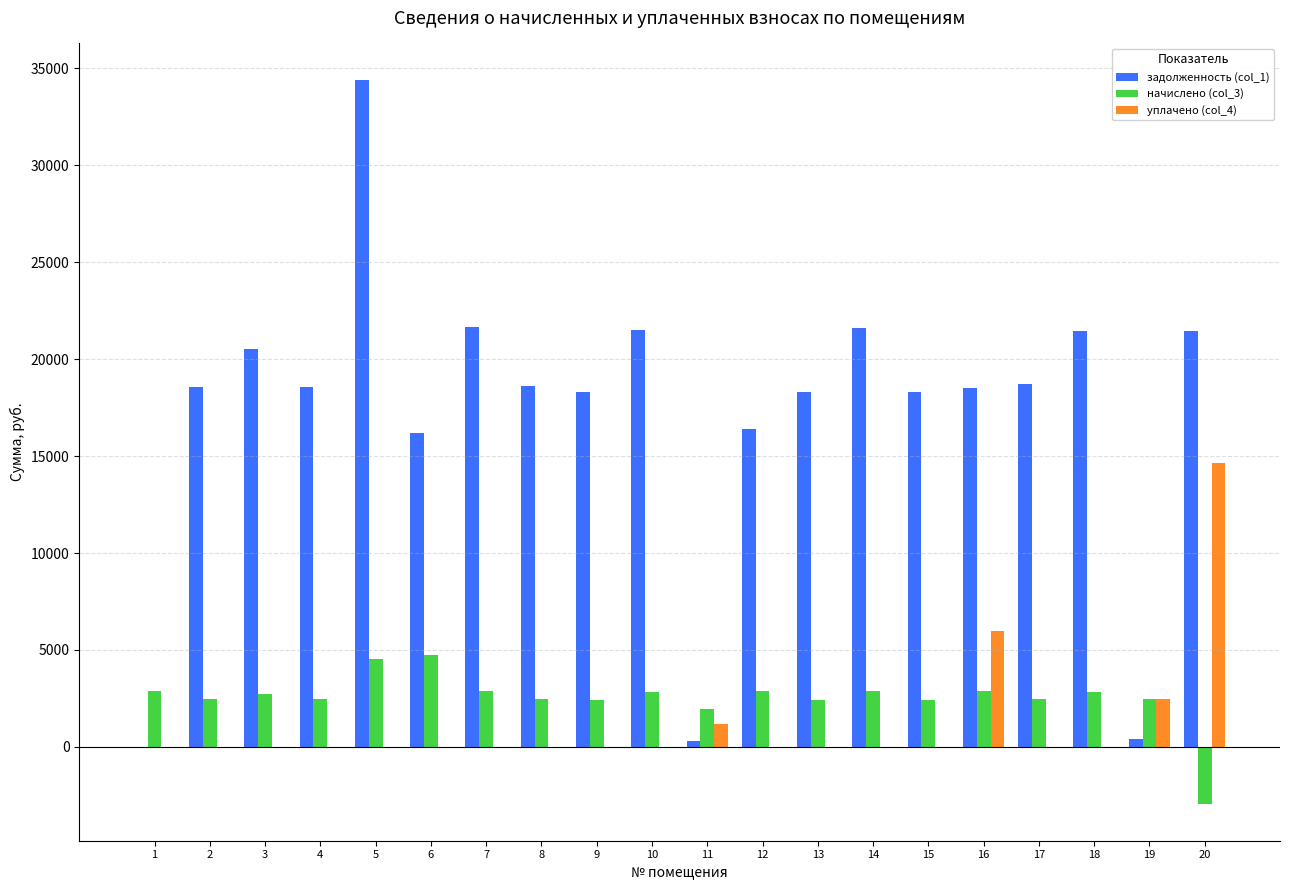

What is the difference between the уплачено (col_4) values at 20 and 5?

14643.0